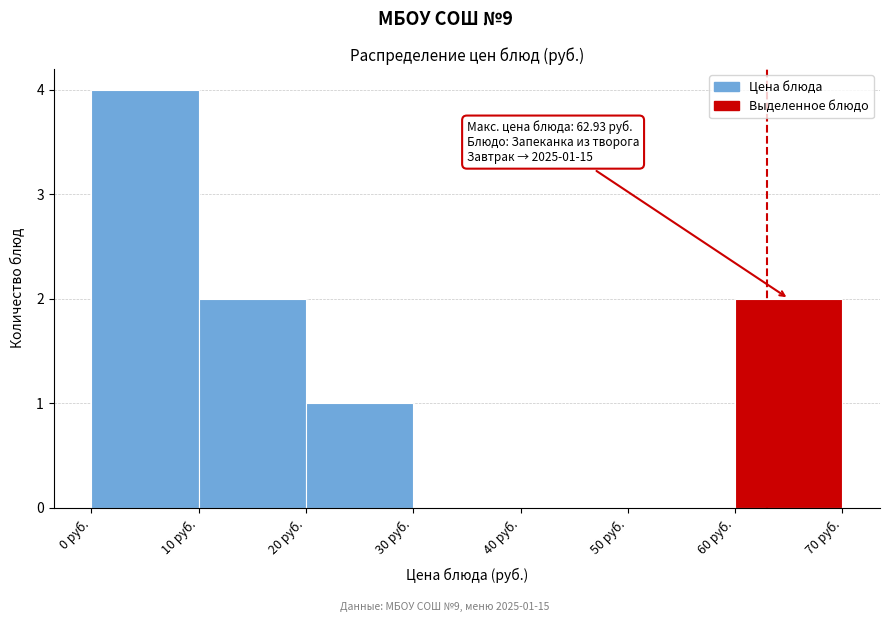

Over which range of the x-axis is the bar tallest?

0 to 10